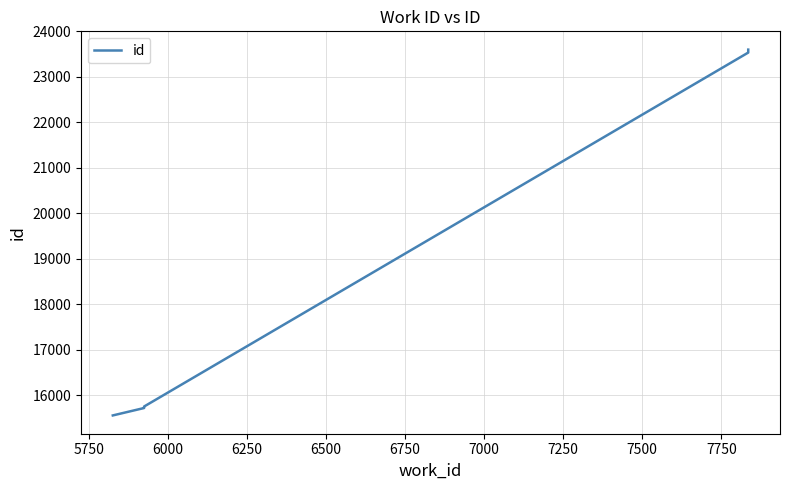

Is this an area chart (filled region under the line)?

No